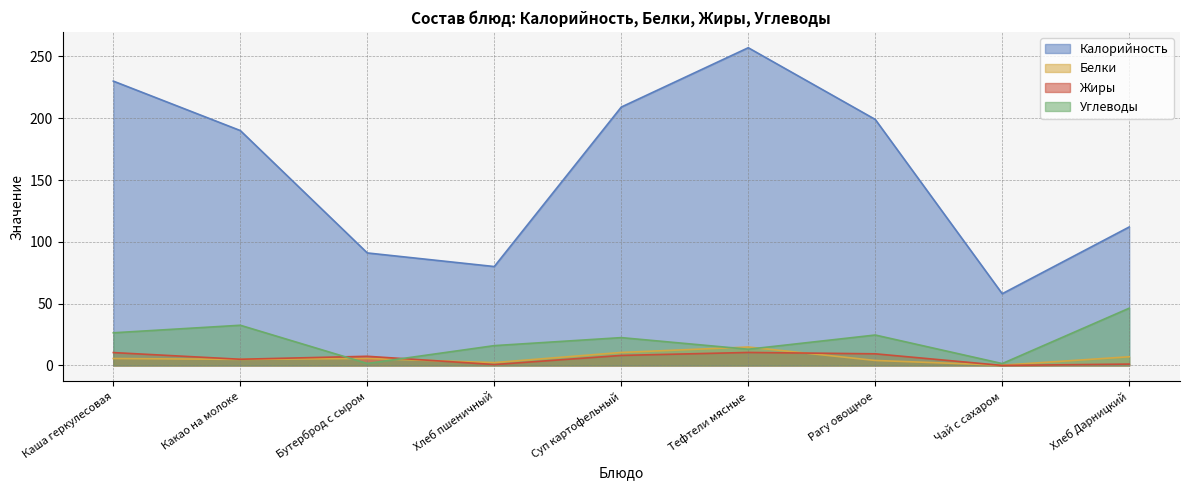

At which category does Углеводы reach its first local peak?

Какао на молоке